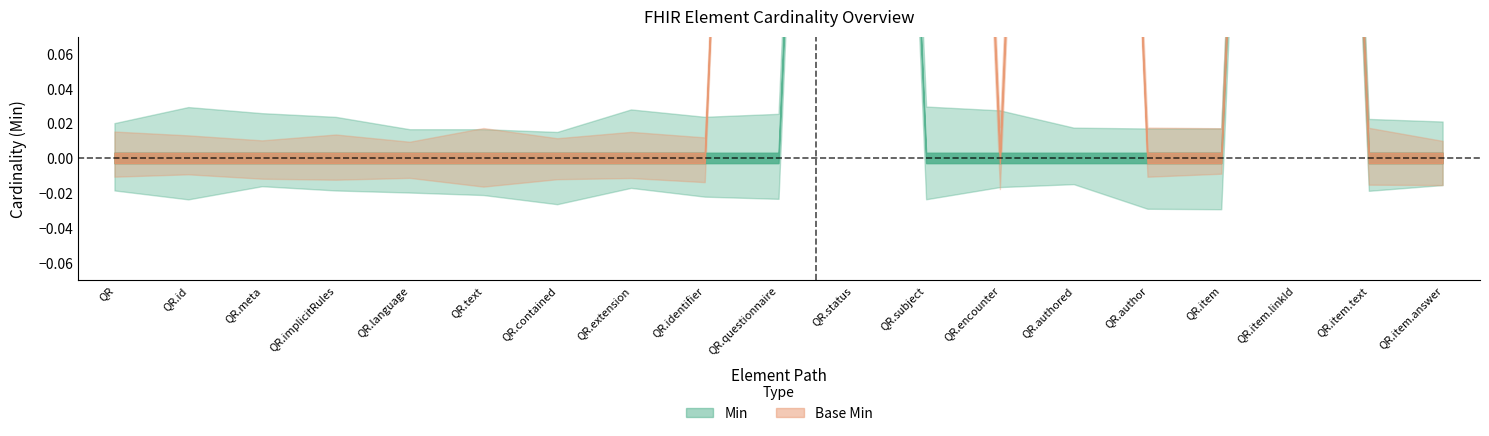

Count the number of categories in the chart.

19